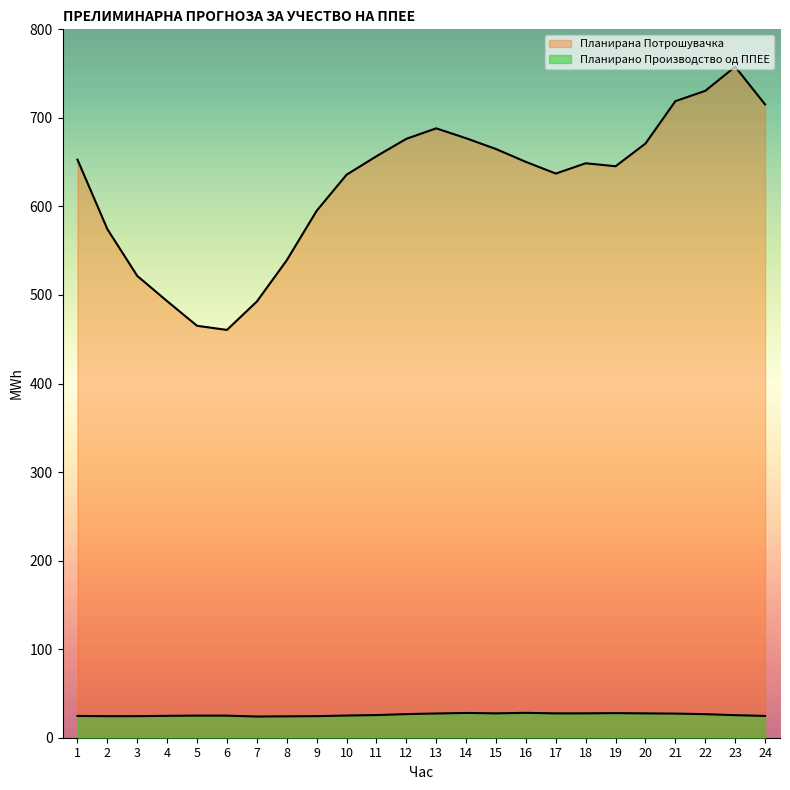

What is the maximum value shown in the chart?

757.8